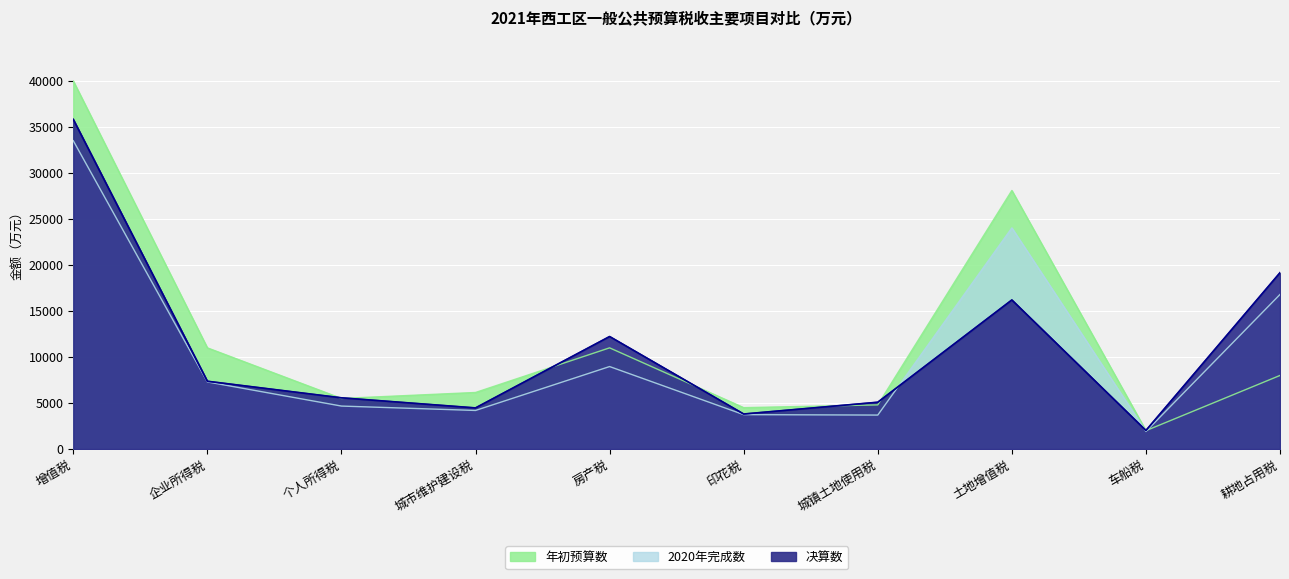

At which label does 2020年完成数 reach its peak?

增值税